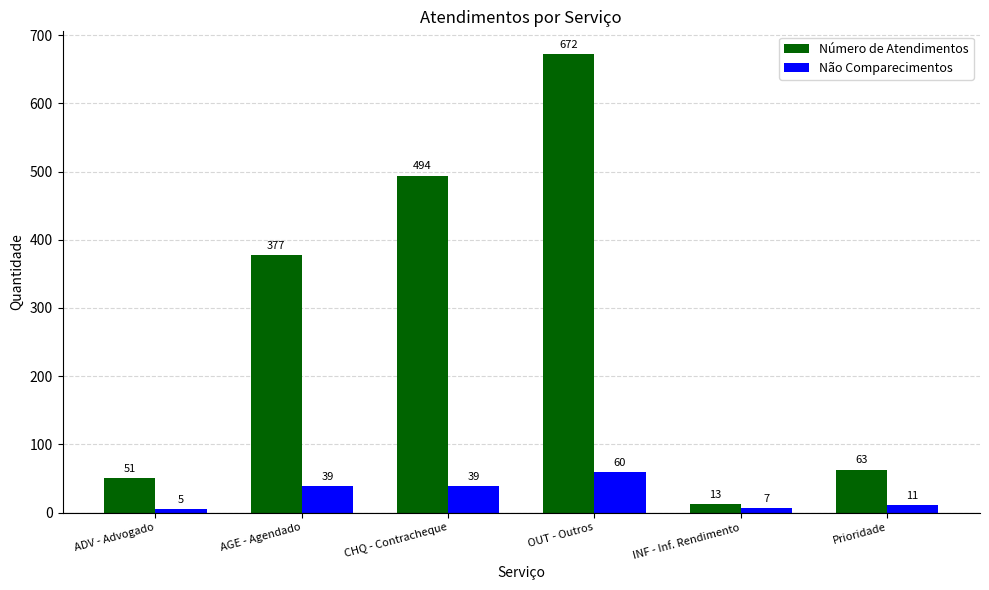

List the series in order of their overall mean, highest first.

Número de Atendimentos, Não Comparecimentos